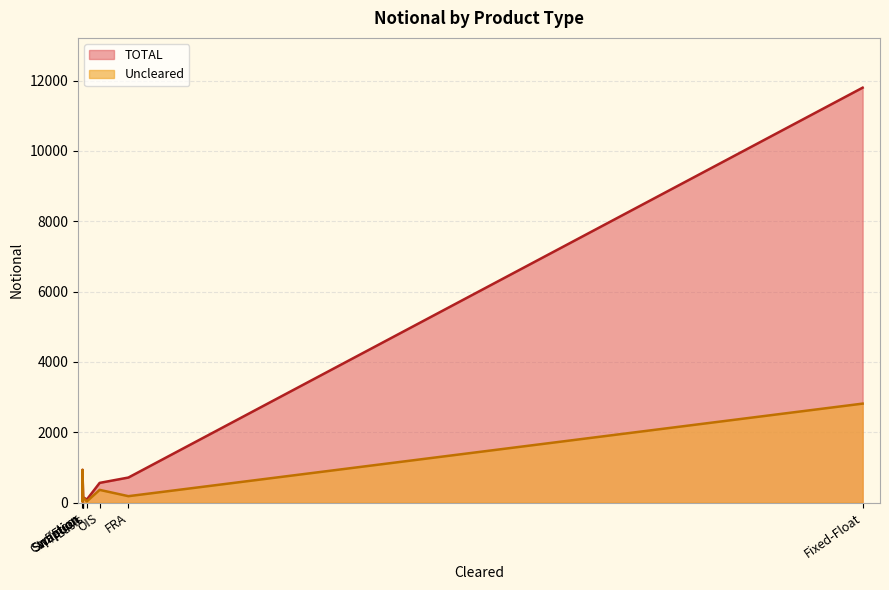

What is the total value across all series at Fixed-Fixed?

58